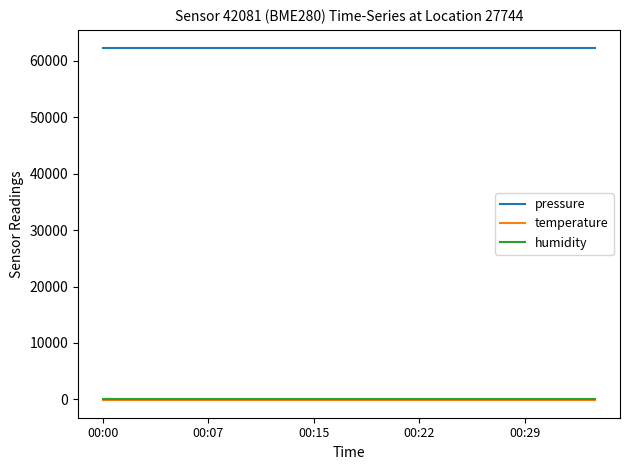

True or false: temperature and pressure cross at least once.

False